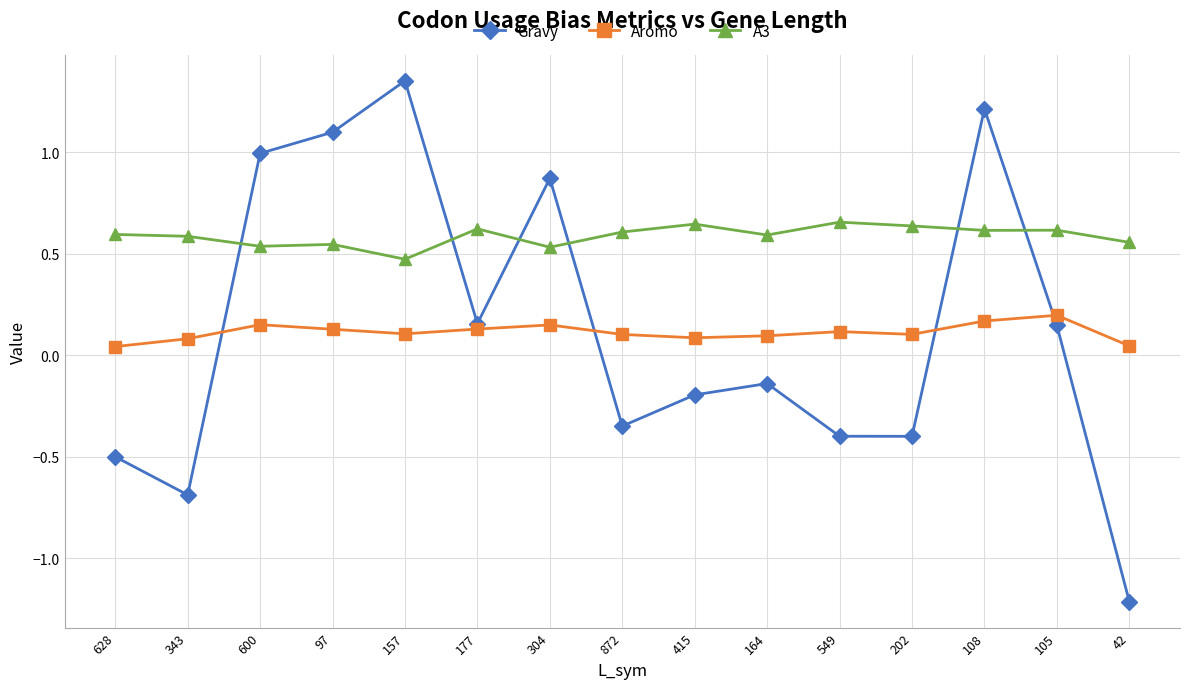

Between 628 and 157, which series saw the biggest shift?

Gravy